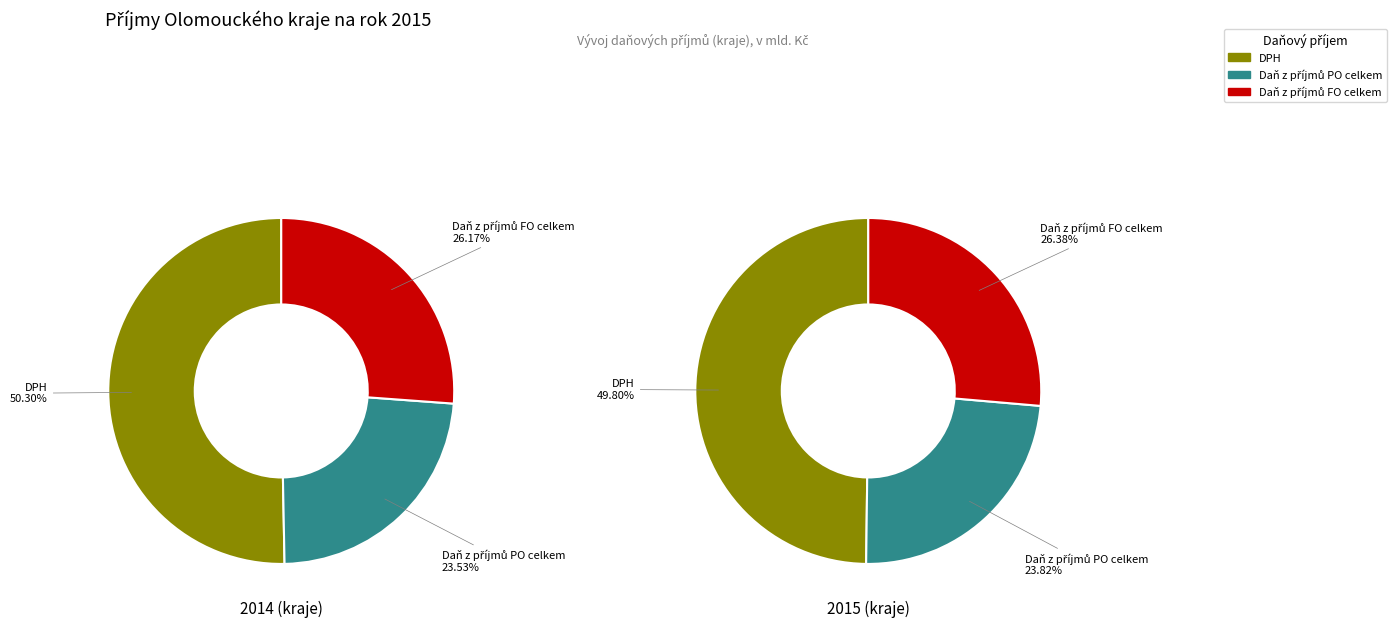

Count the number of slices in the pie.

6